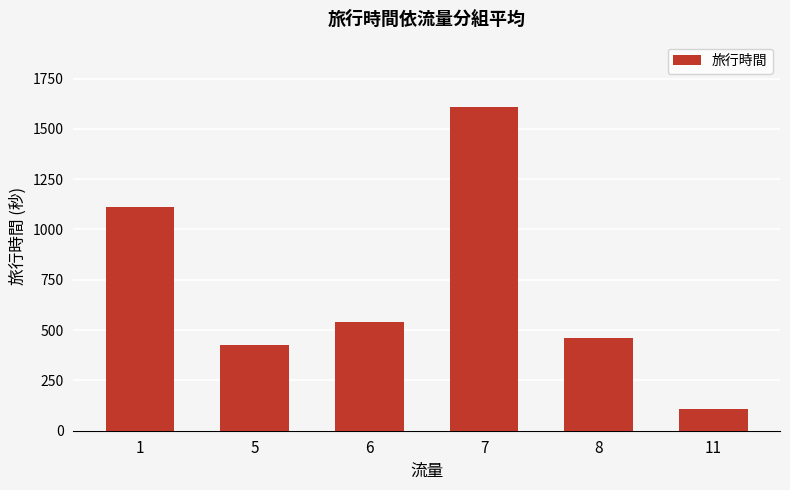

Approximately how many times larger is the value at 6 compared to 8?

1.2